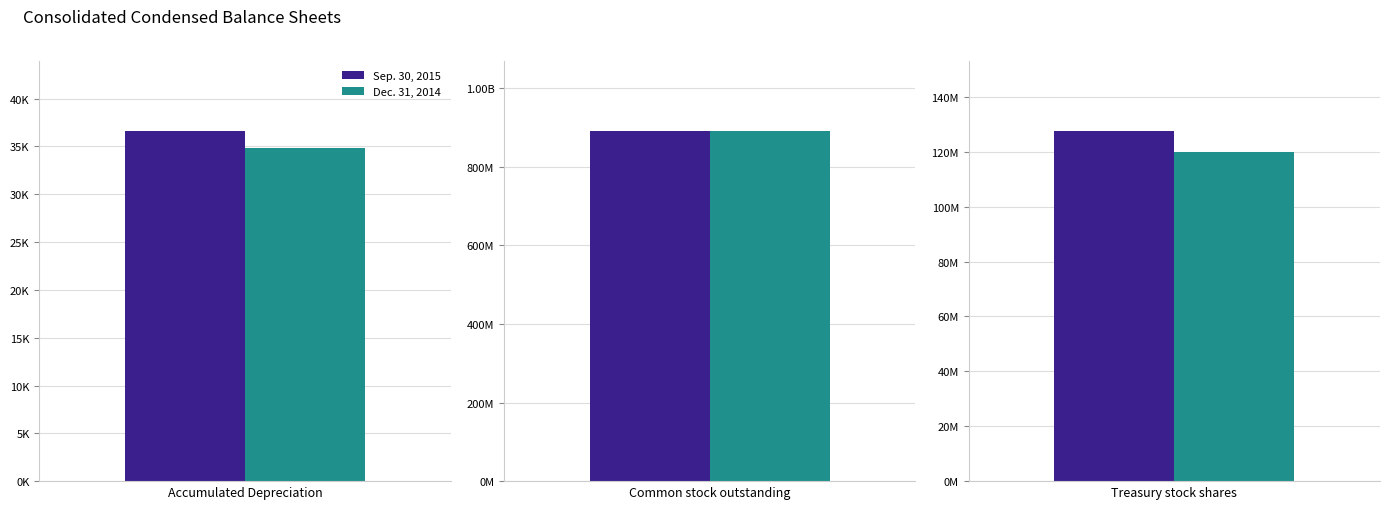

What is the label of the 1st bar from the left?

Accumulated Depreciation